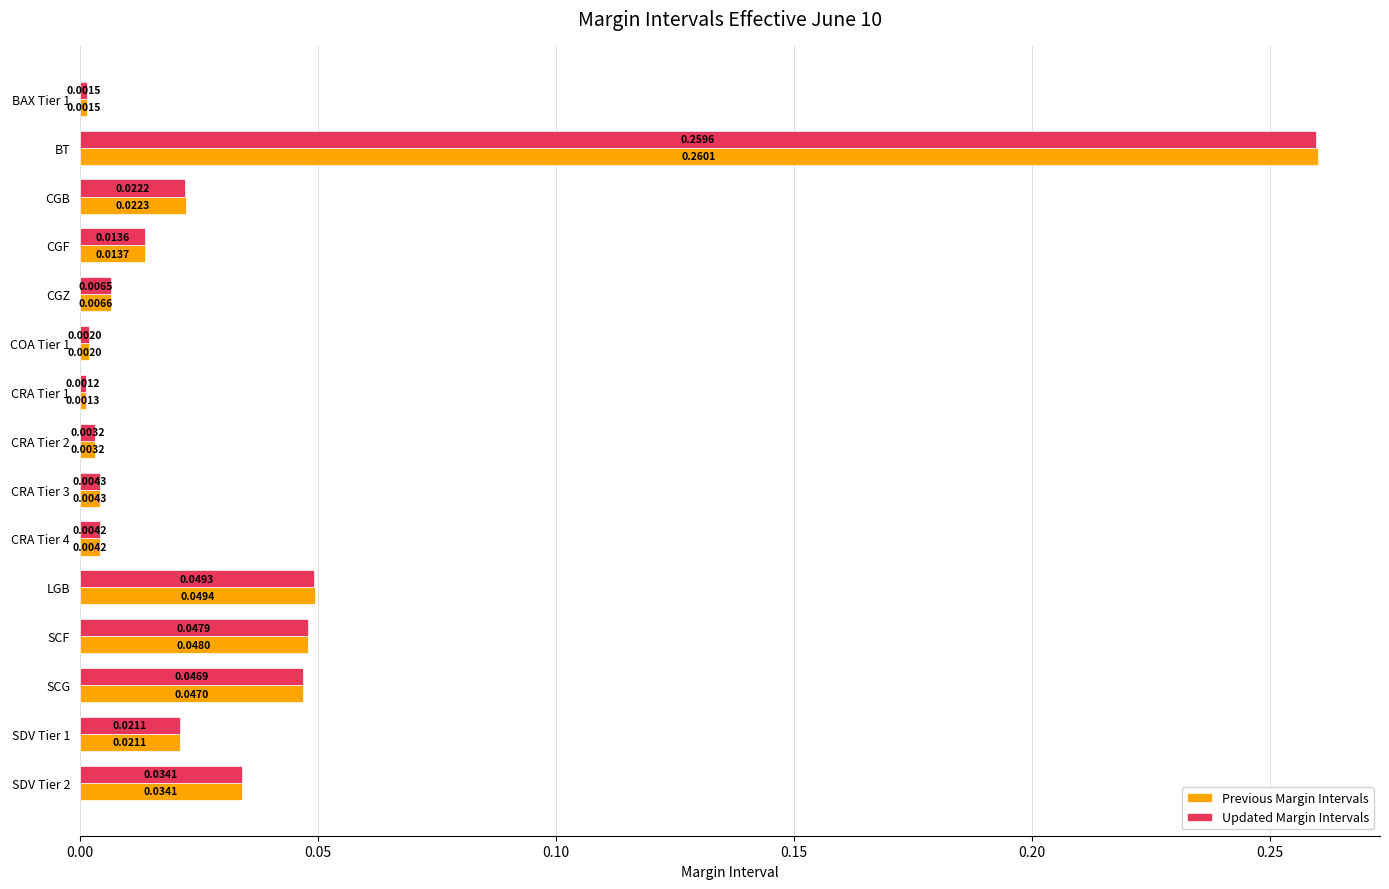

Which series has the widest spread of values?

Previous Margin Intervals